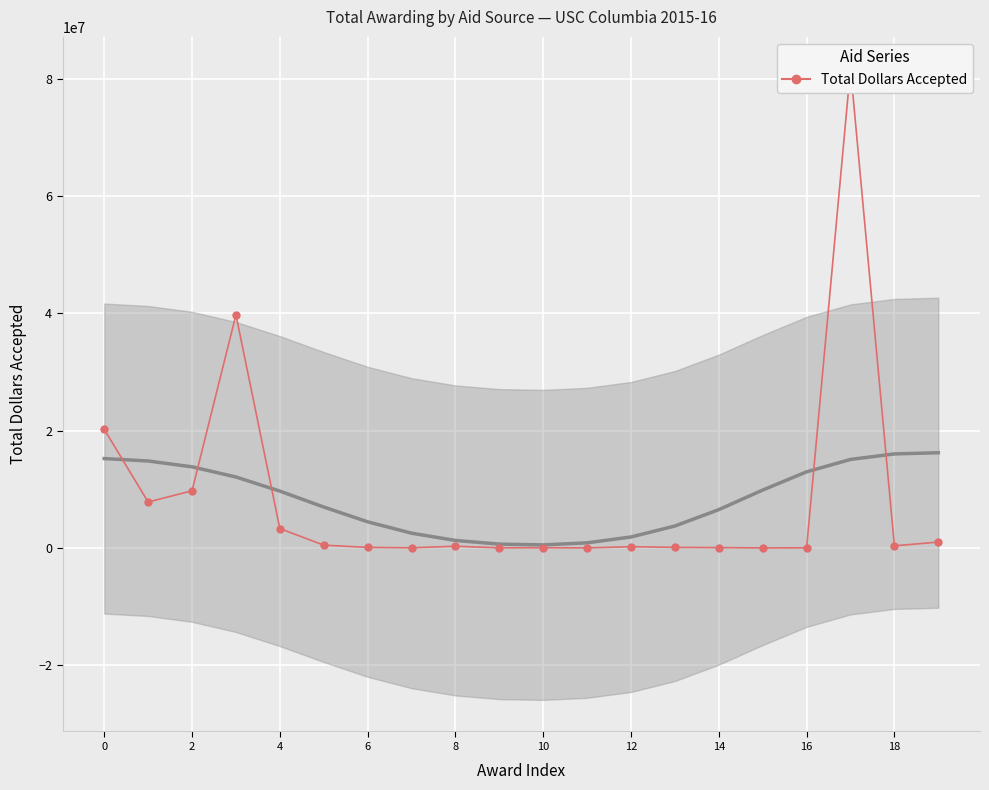

Which category has the lowest value across all series?

15